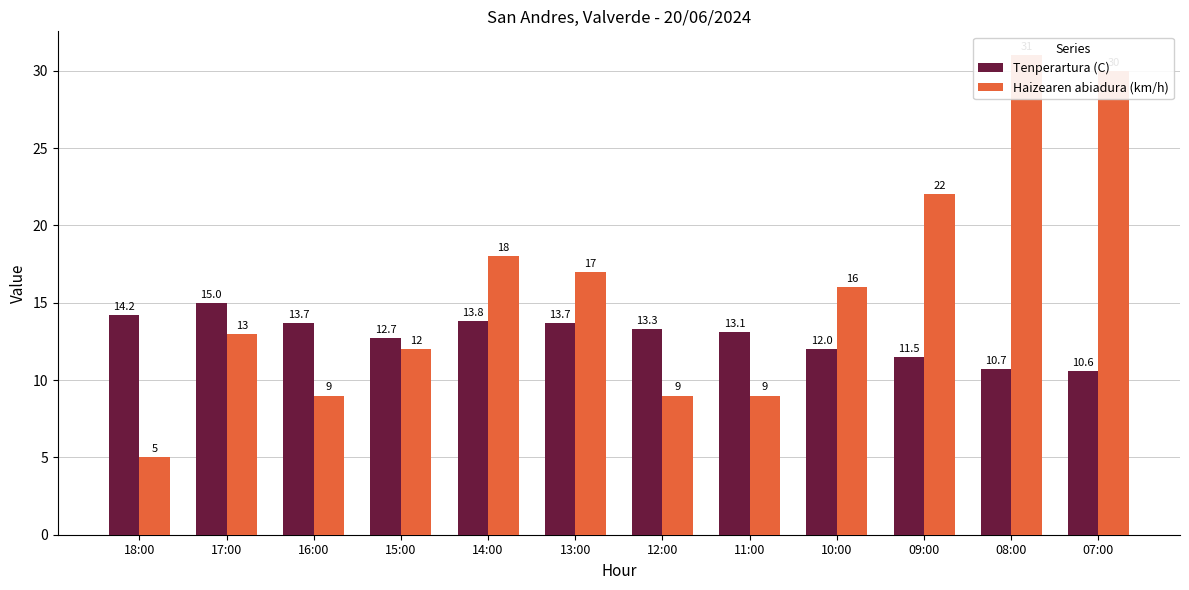

Which label corresponds to the smallest value in the chart?

18:00